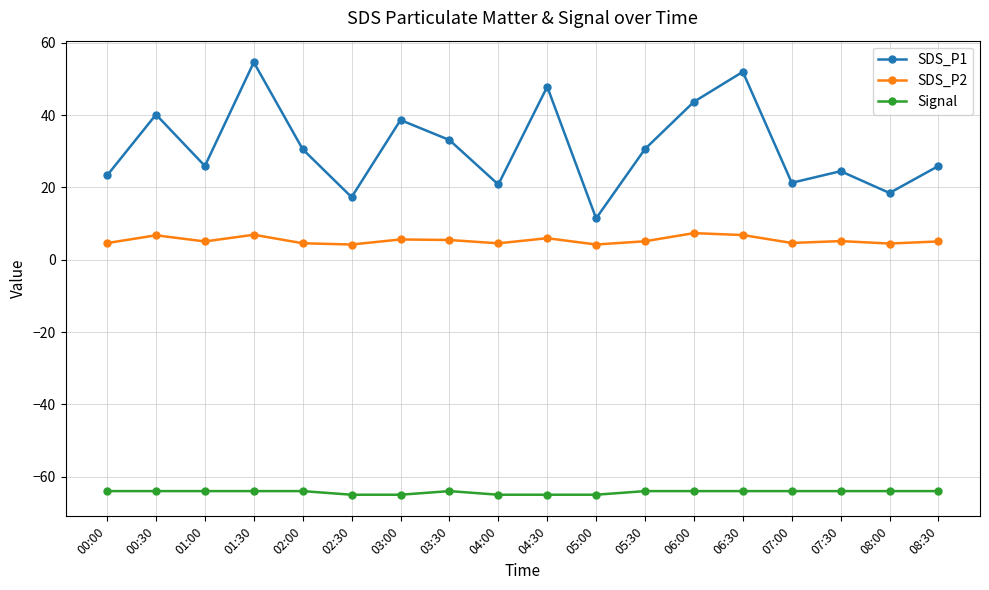

Is the value of Signal at 04:30 greater than the value of SDS_P2 at 08:30?

No